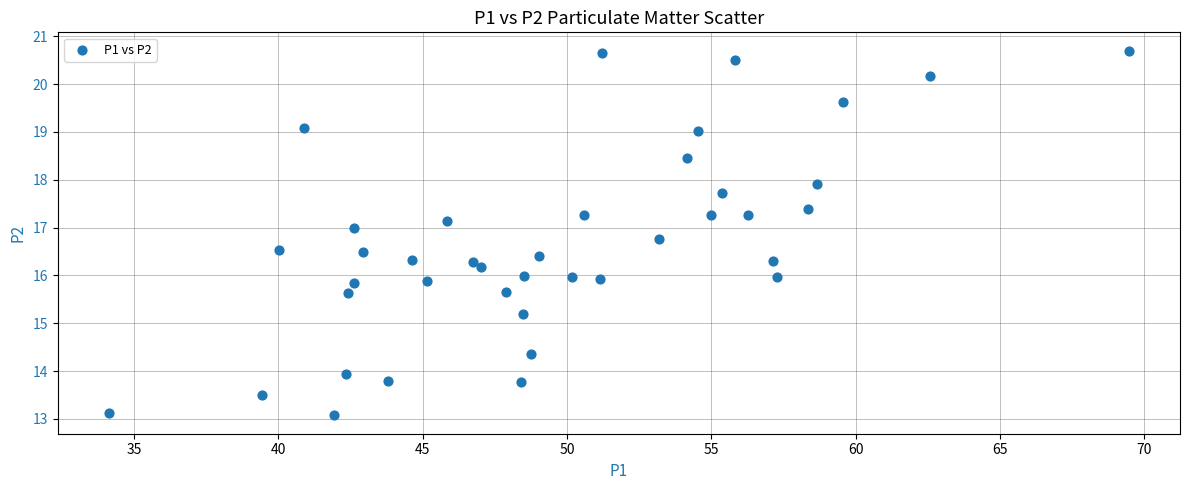

What is the range of X values (max minus min)?

35.3